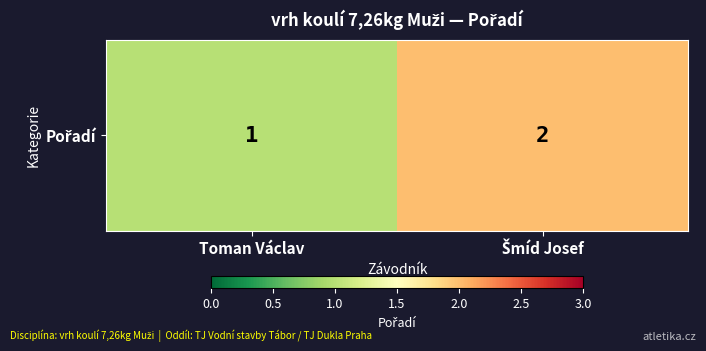

The chart shows a value of 2 at Toman Václav. True or false?

False